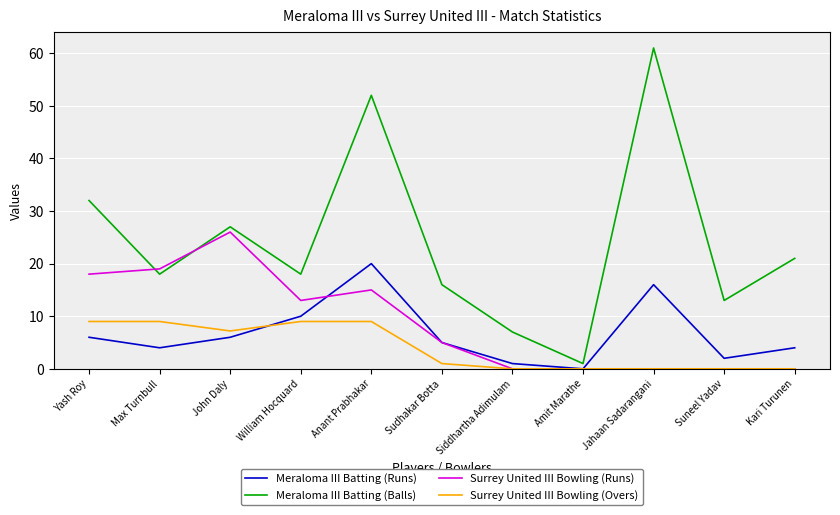

Reading left to right, extract all data points from this chart.

Meraloma III Batting (Runs): Yash Roy=6.0	Max Turnbull=4.0	John Daly=6.0	William Hocquard=10.0	Anant Prabhakar=20.0	Sudhakar Botta=5.0	Siddhartha Adimulam=1.0	Amit Marathe=0.0	Jahaan Sadarangani=16.0	Suneel Yadav=2.0	Kari Turunen=4.0
Meraloma III Batting (Balls): Yash Roy=32.0	Max Turnbull=18.0	John Daly=27.0	William Hocquard=18.0	Anant Prabhakar=52.0	Sudhakar Botta=16.0	Siddhartha Adimulam=7.0	Amit Marathe=1.0	Jahaan Sadarangani=61.0	Suneel Yadav=13.0	Kari Turunen=21.0
Surrey United III Bowling (Runs): Yash Roy=18.0	Max Turnbull=19.0	John Daly=26.0	William Hocquard=13.0	Anant Prabhakar=15.0	Sudhakar Botta=5.0	Siddhartha Adimulam=0.0	Amit Marathe=0.0	Jahaan Sadarangani=0.0	Suneel Yadav=0.0	Kari Turunen=0.0
Surrey United III Bowling (Overs): Yash Roy=9.0	Max Turnbull=9.0	John Daly=7.2	William Hocquard=9.0	Anant Prabhakar=9.0	Sudhakar Botta=1.0	Siddhartha Adimulam=0.0	Amit Marathe=0.0	Jahaan Sadarangani=0.0	Suneel Yadav=0.0	Kari Turunen=0.0